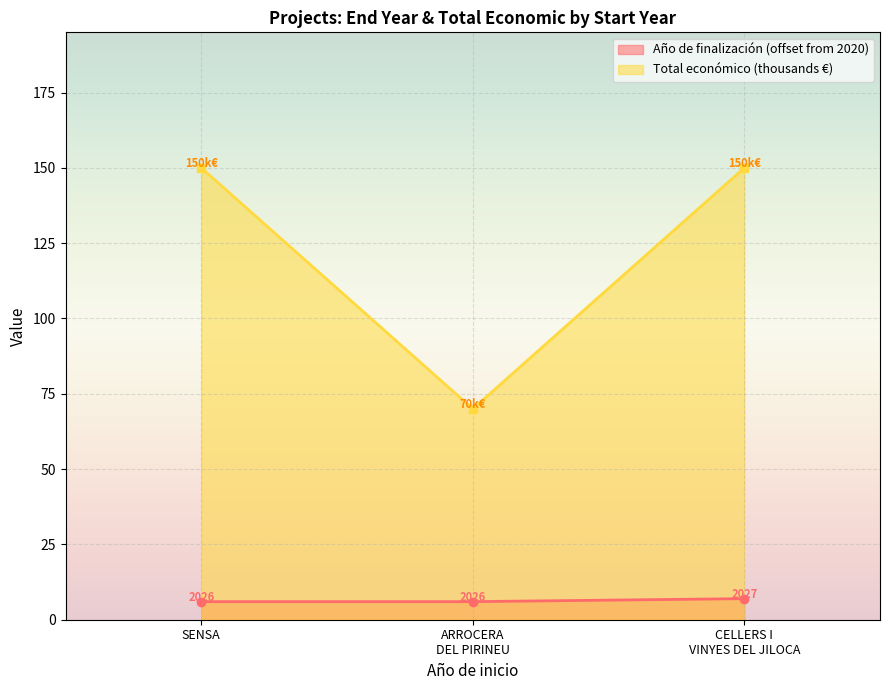

What is the greatest value displayed?

150